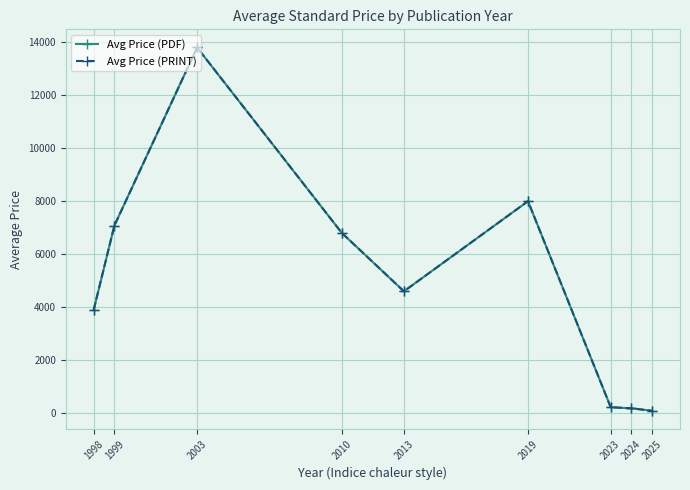

Is the value of Avg Price (PRINT) at 2019 greater than the value of Avg Price (PDF) at 2023?

Yes